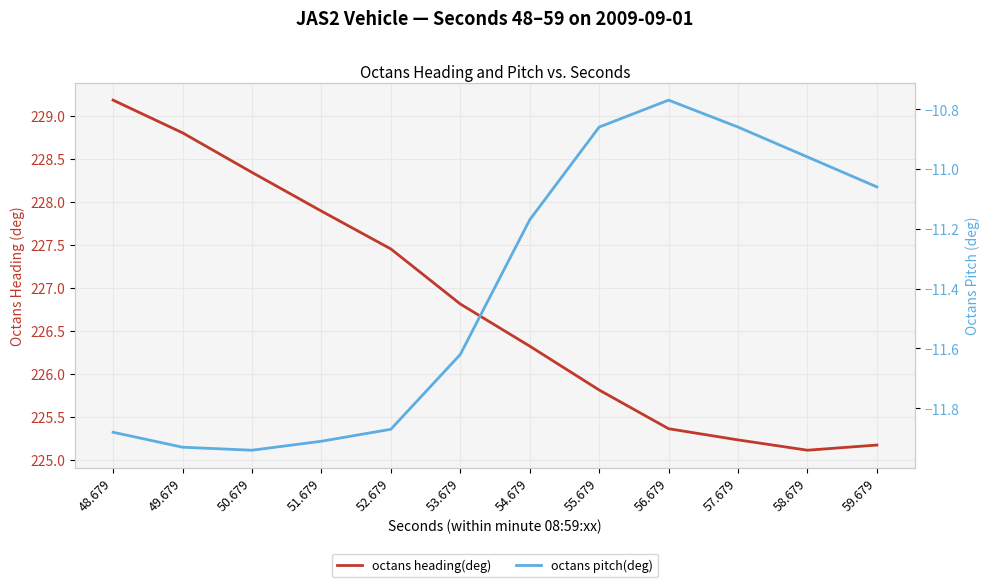

At 48.679, list the series in order from largest to smallest.

octans heading(deg), octans pitch(deg)